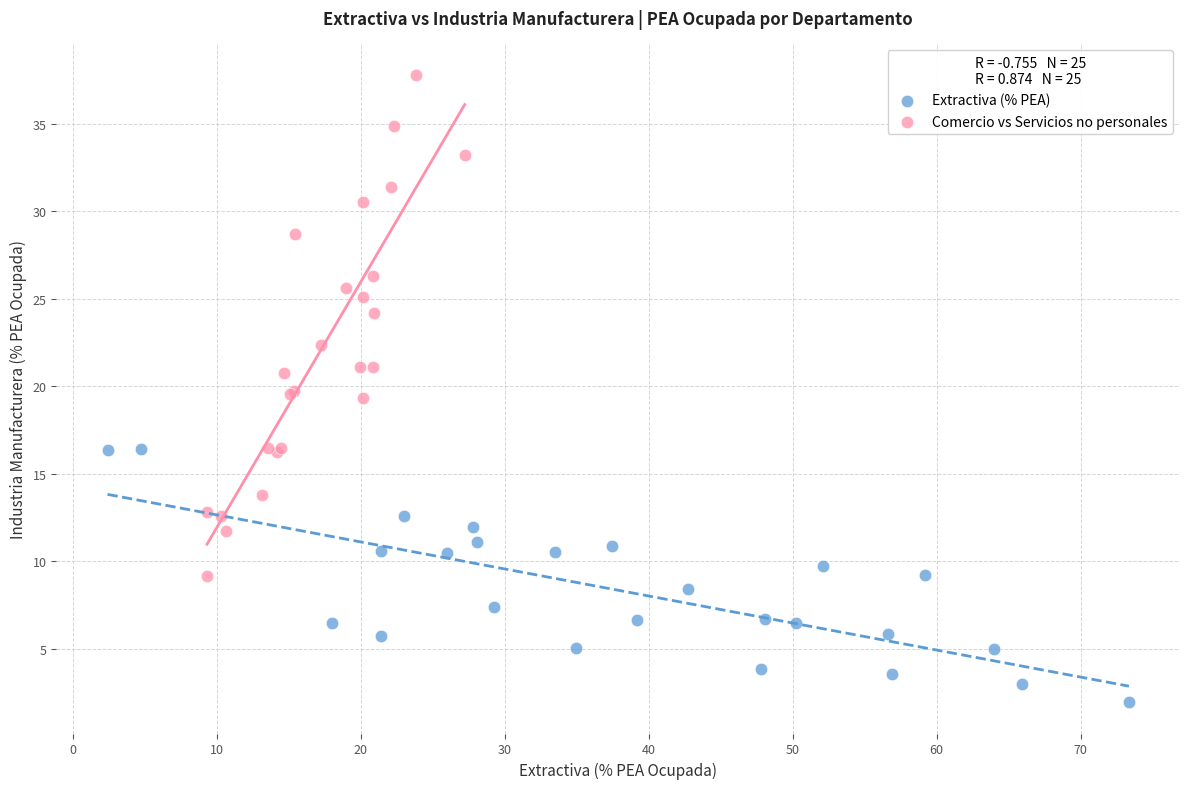

Which series contains the lowest Y value?

Extractiva (% PEA)